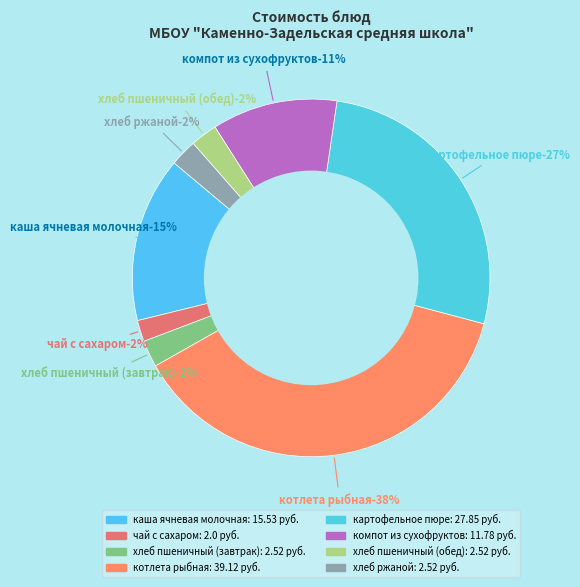

Do каша ячневая молочная and хлеб ржаной together represent more than half of the pie?

No